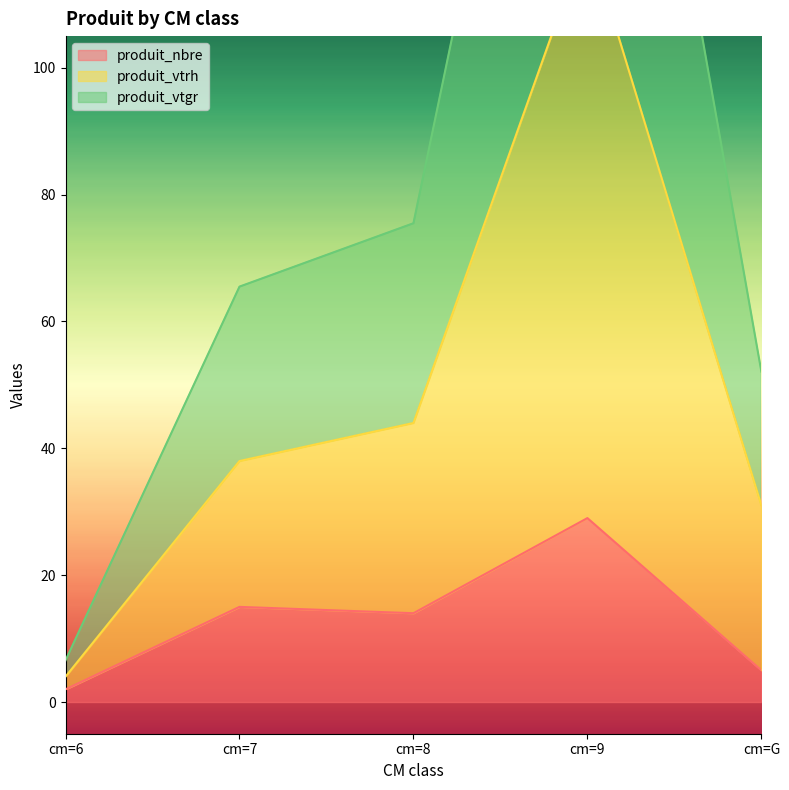

What is the label of the 5th point from the right?

cm=6